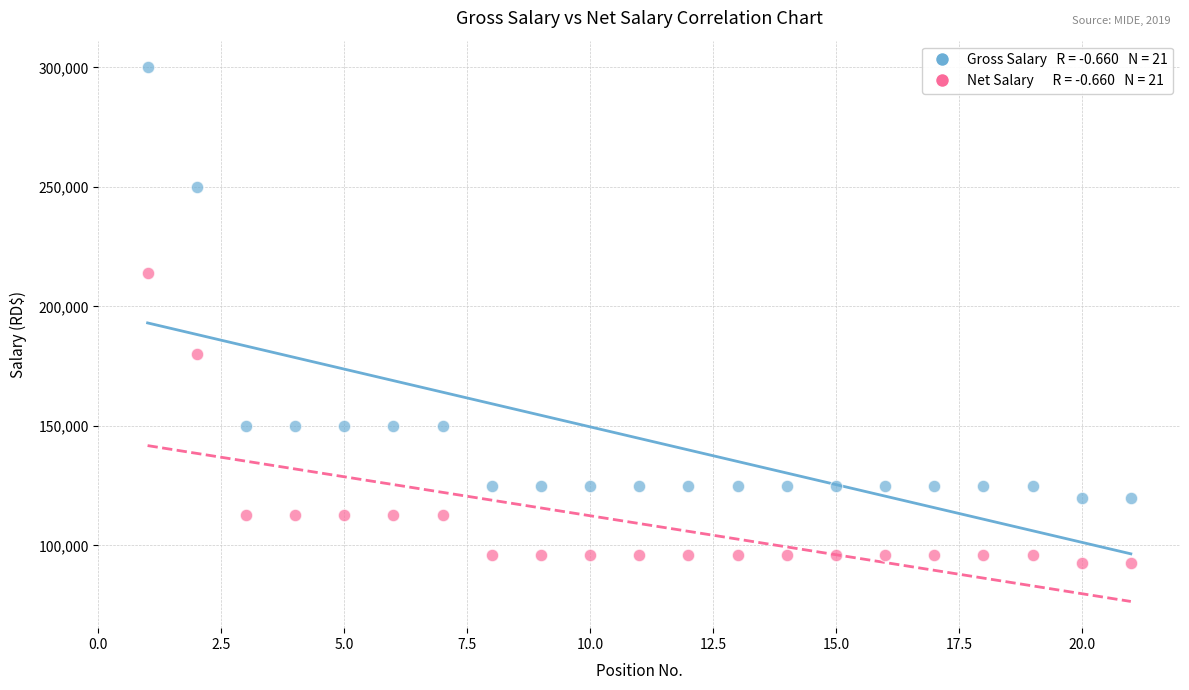

Across all data points, what is the range of Y values (max minus min)?

207582.9